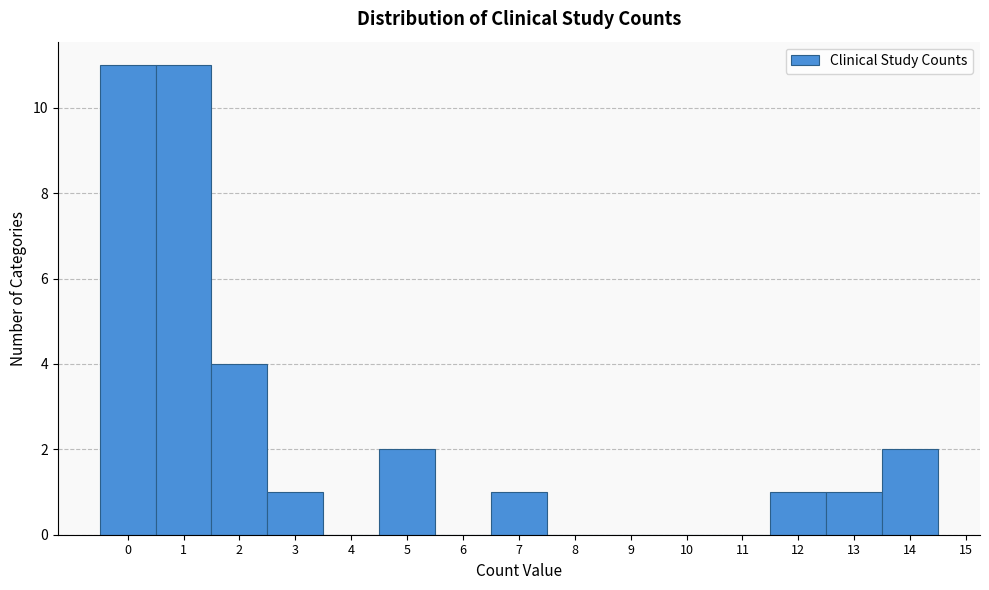

Reading left to right, list every bar in this chart as the range it spans on the x-axis followed by its height. The values are not printed on the chart, so give them approximately, as read against the axis.

-0.5 to 0.5: 11
0.5 to 1.5: 11
1.5 to 2.5: 4
2.5 to 3.5: 1
3.5 to 4.5: 0
4.5 to 5.5: 2
5.5 to 6.5: 0
6.5 to 7.5: 1
7.5 to 8.5: 0
8.5 to 9.5: 0
9.5 to 10.5: 0
10.5 to 11.5: 0
11.5 to 12.5: 1
12.5 to 13.5: 1
13.5 to 14.5: 2